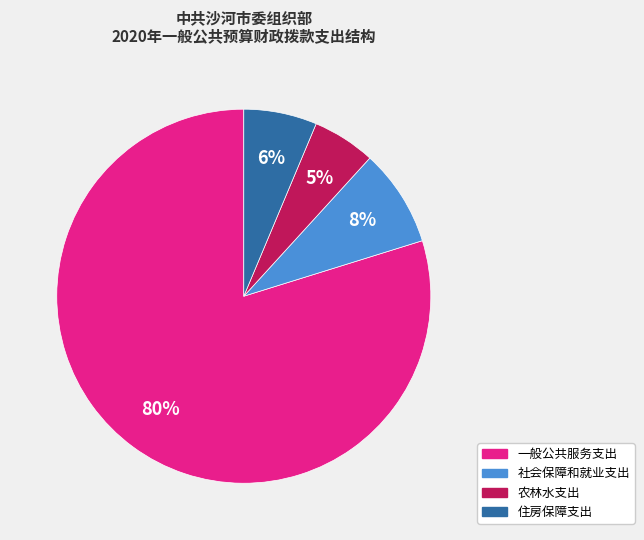

Does 一般公共服务支出 account for over 50% of the chart?

Yes